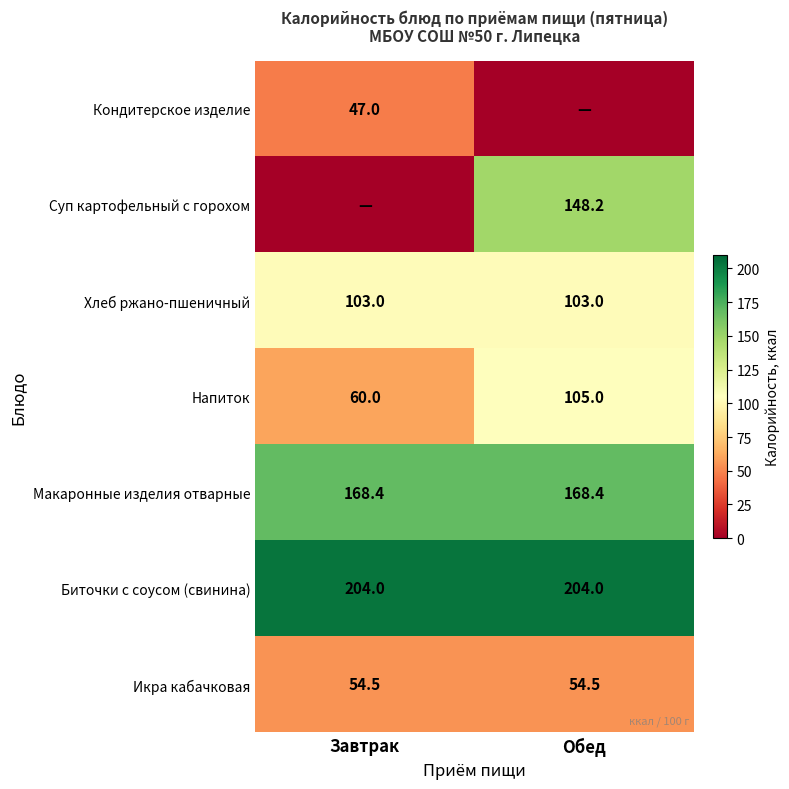

What is the highest value of the Биточки с соусом (свинина) series?

204.0